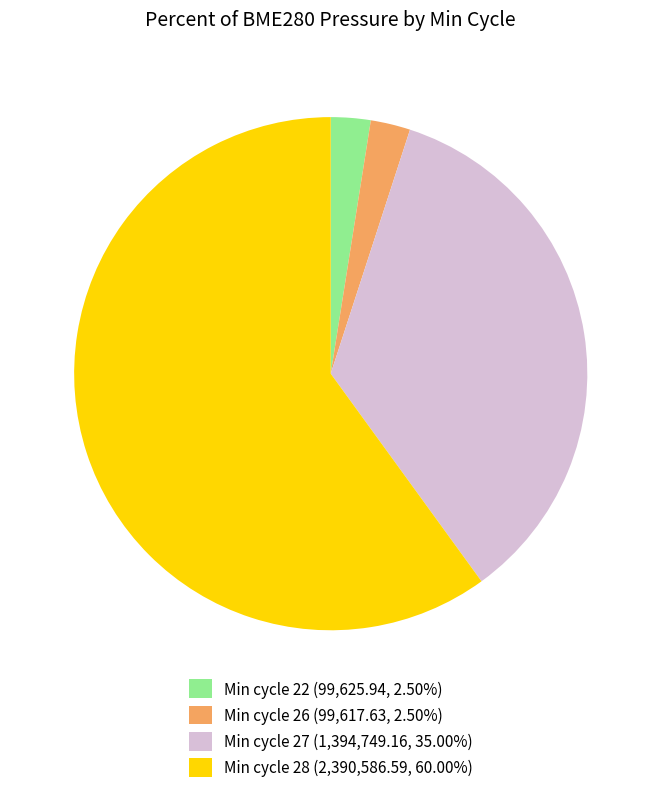

What is the ratio of the value at Min cycle 27 (1,394,749.16, 35.00%) to the value at Min cycle 26 (99,617.63, 2.50%)?

14.0